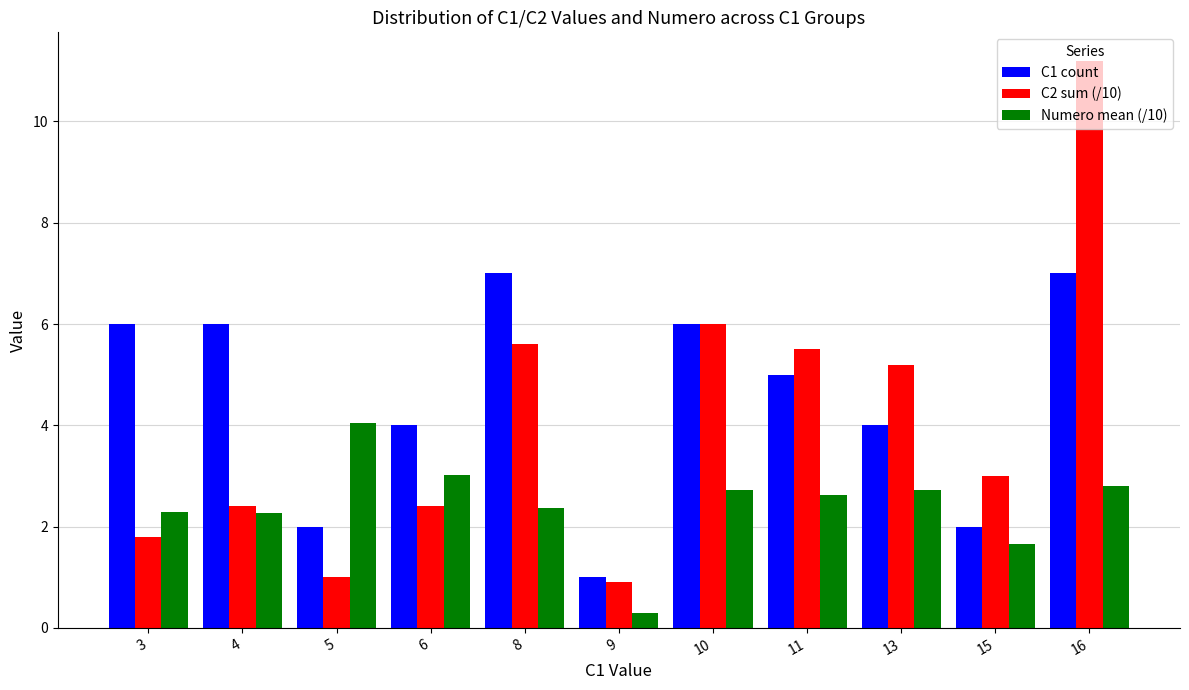

The C2 sum (/10) series shows 6.0 at 10. True or false?

True